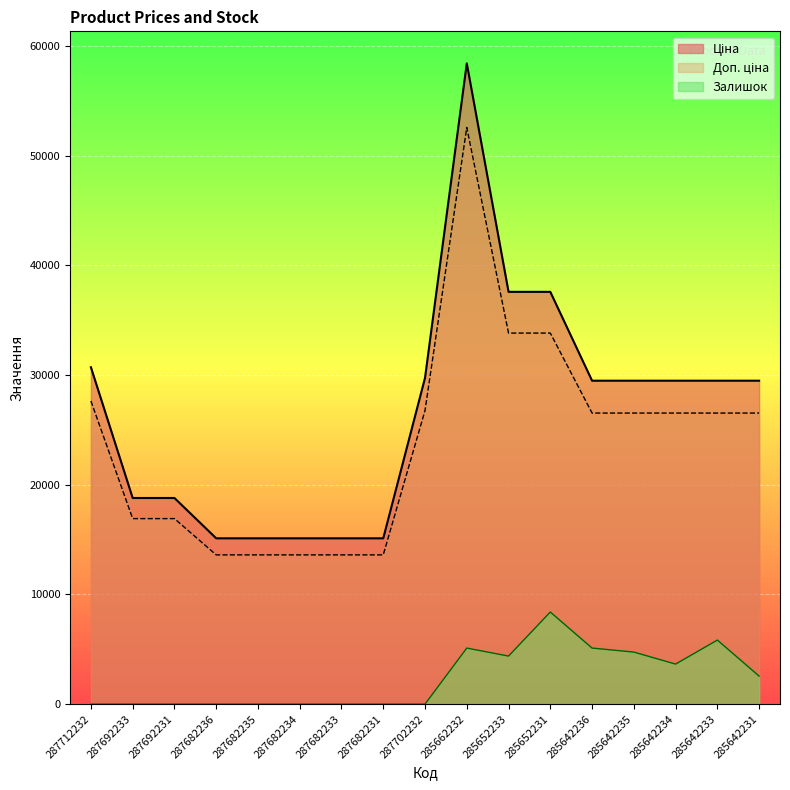

Rank the series by their maximum value, from lowest to highest.

Залишок, Доп. ціна, Ціна